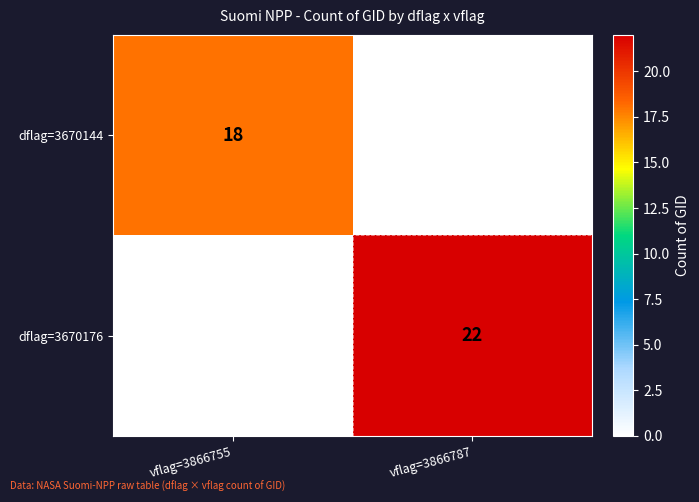

Which series changed the most between vflag=3866755 and vflag=3866787?

dflag=3670176